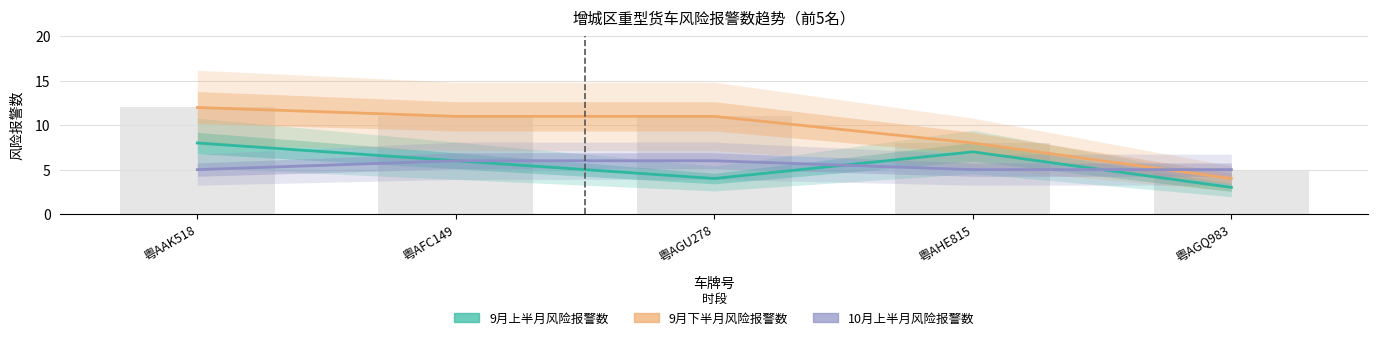

What is the difference between the maximum and second lowest values in the 9月下半月风险报警数 series?

4